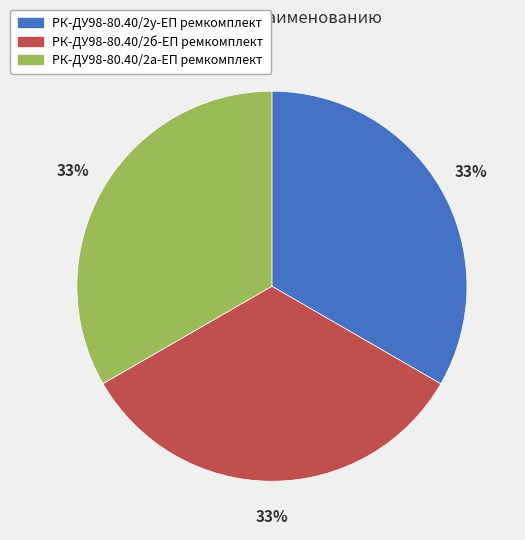

The РК-ДУ98-80.40/2а-ЕП ремкомплект slice represents 23% of the pie. True or false?

False